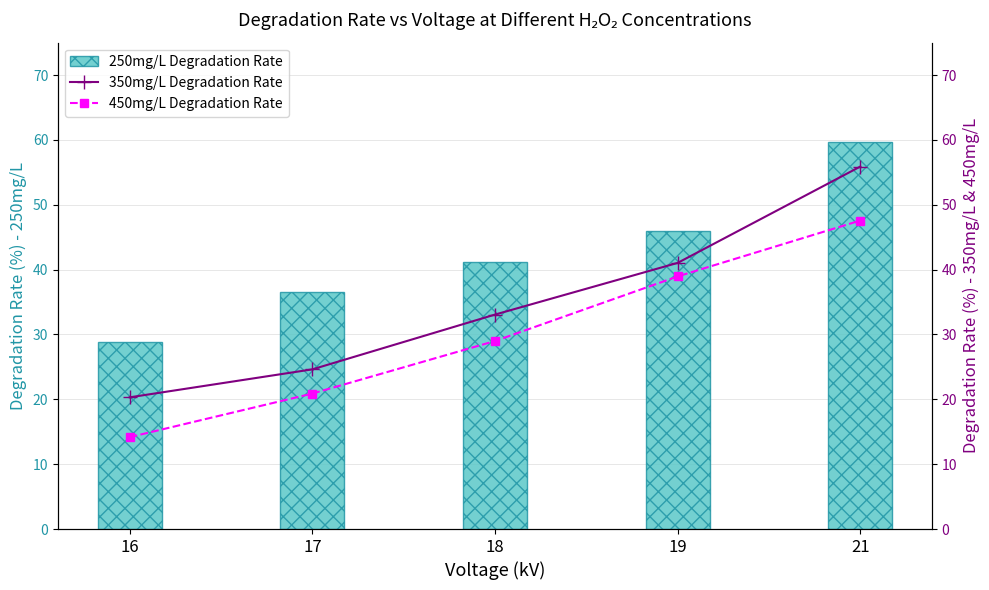

How many distinct data groups are displayed?

3